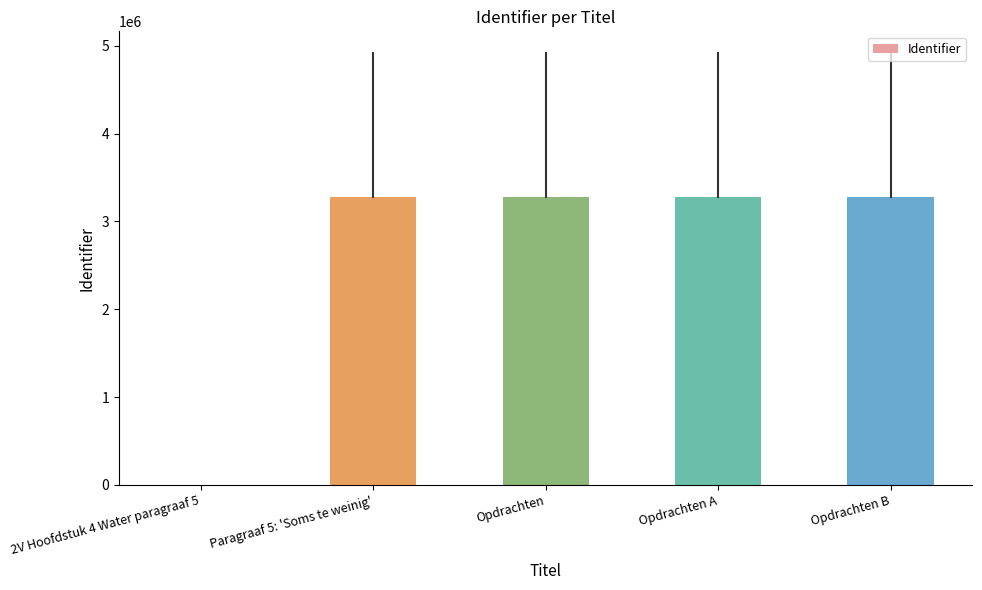

The chart shows a value of 3275766 at Opdrachten. True or false?

True